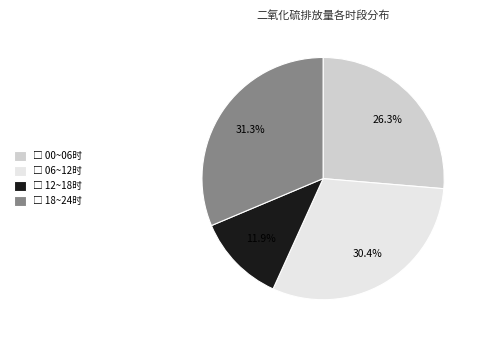

Is there a majority slice in this chart?

No